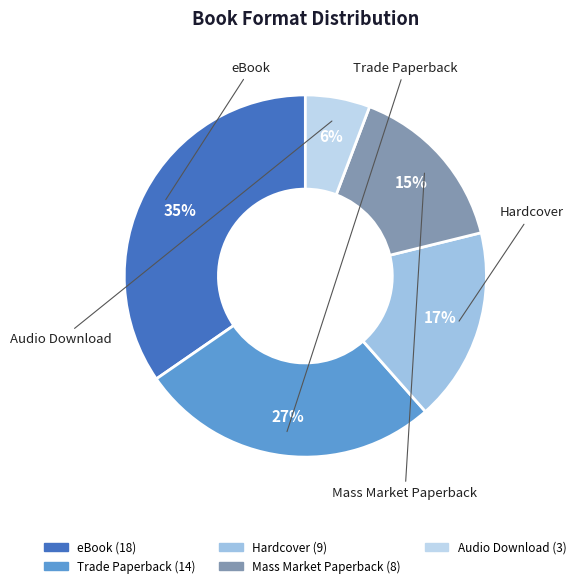

True or false: Mass Market Paperback accounts for 23% of the total.

False